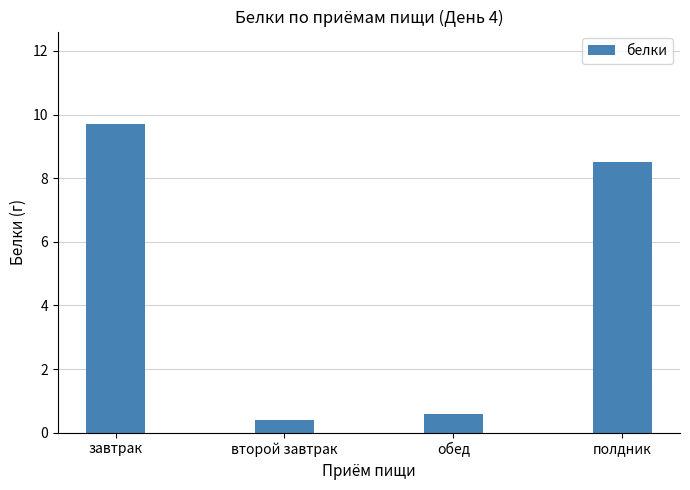

Count the number of data series in this chart.

1